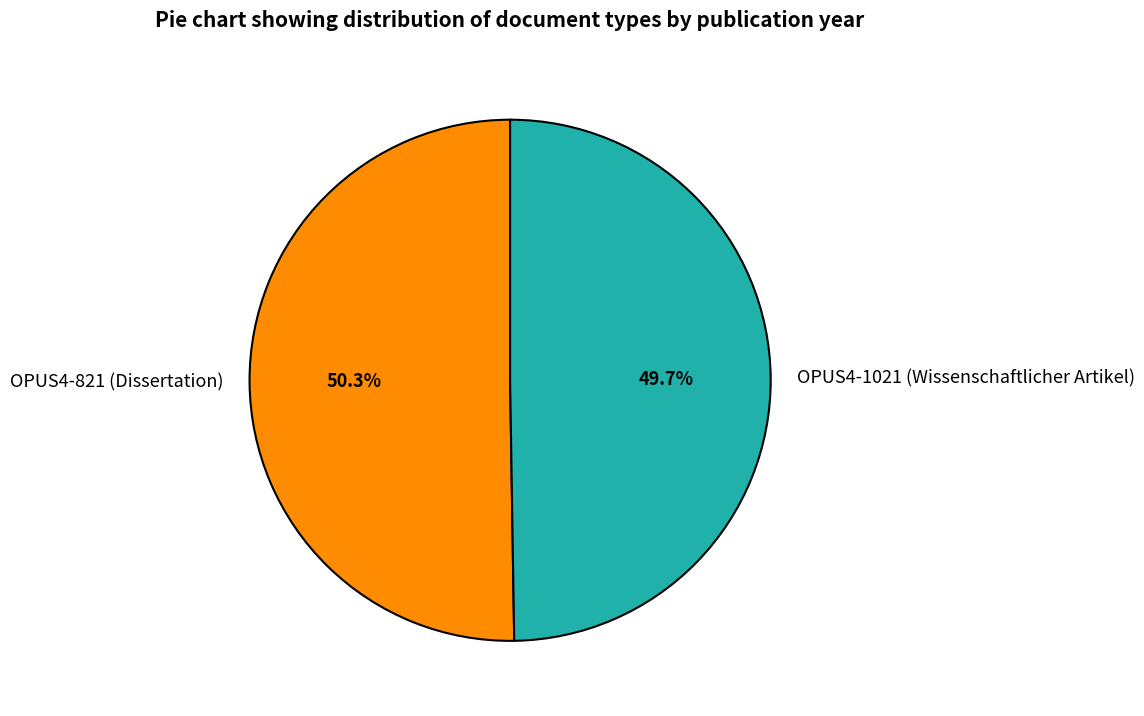

Rank the categories by value from highest to lowest.

OPUS4-821 (Dissertation), OPUS4-1021 (Wissenschaftlicher Artikel)